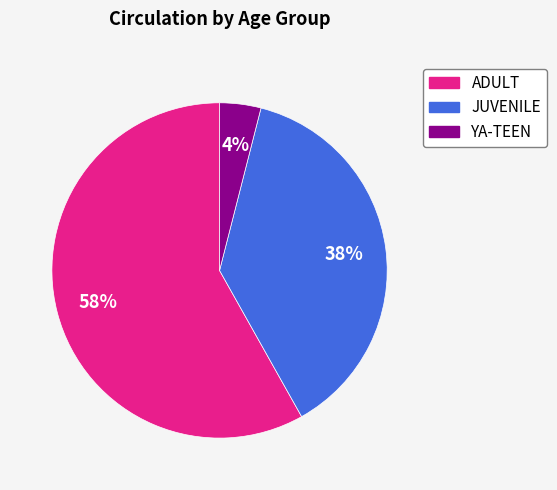

Which category has the smallest portion of the pie?

YA-TEEN